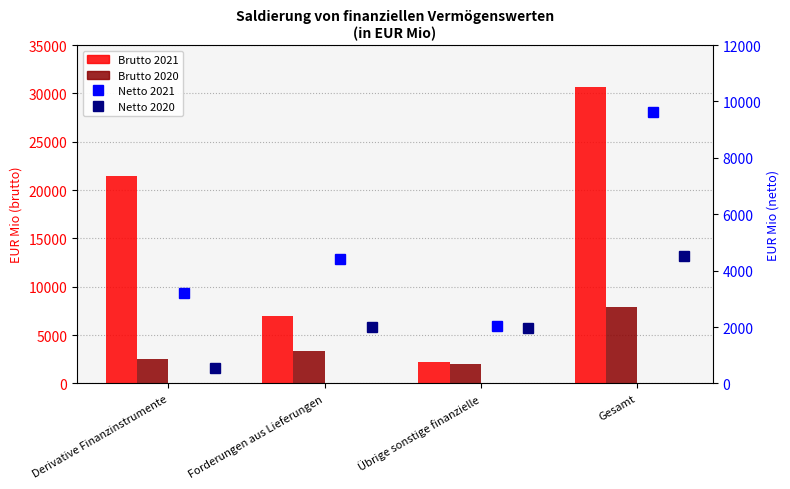

List the labels in order of Finanzinstrumente (brutto) 2020 value, smallest first.

Übrige sonstige finanzielle, Derivative Finanzinstrumente, Forderungen aus Lieferungen, Gesamt